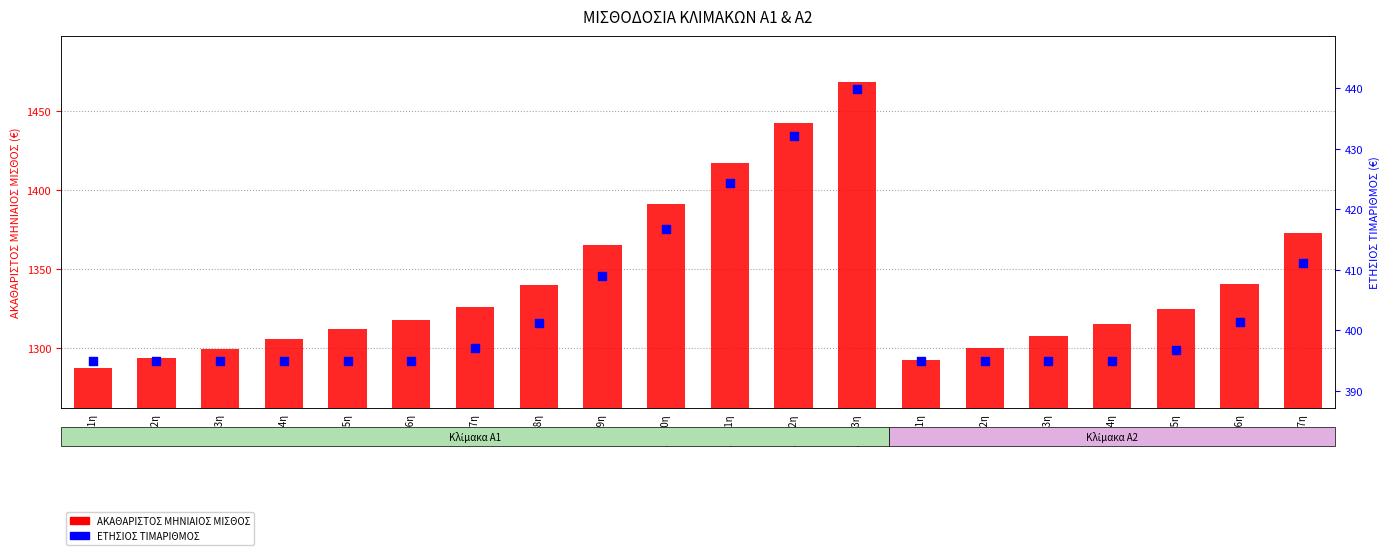

What is the total value across all series at A1-10η?

1807.8